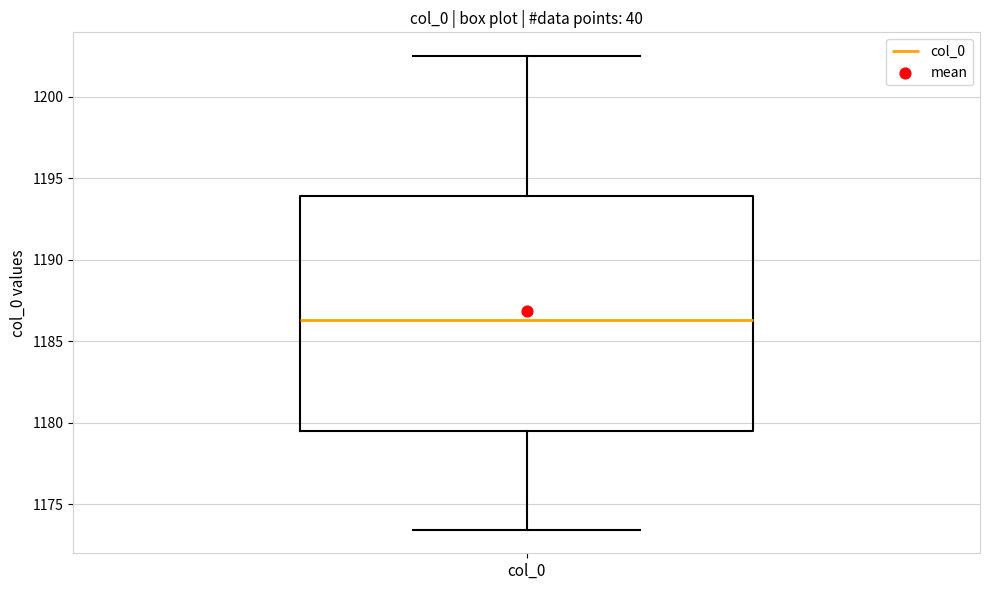

Read this box plot against the y-axis: the position of the median line, the range covered by the box, and the ends of both whiskers. The values are not printed on the chart, so give them approximately, as read against the axis.

median 1186.5, box 1179.5 to 1194.0, whiskers 1173.5 to 1202.5